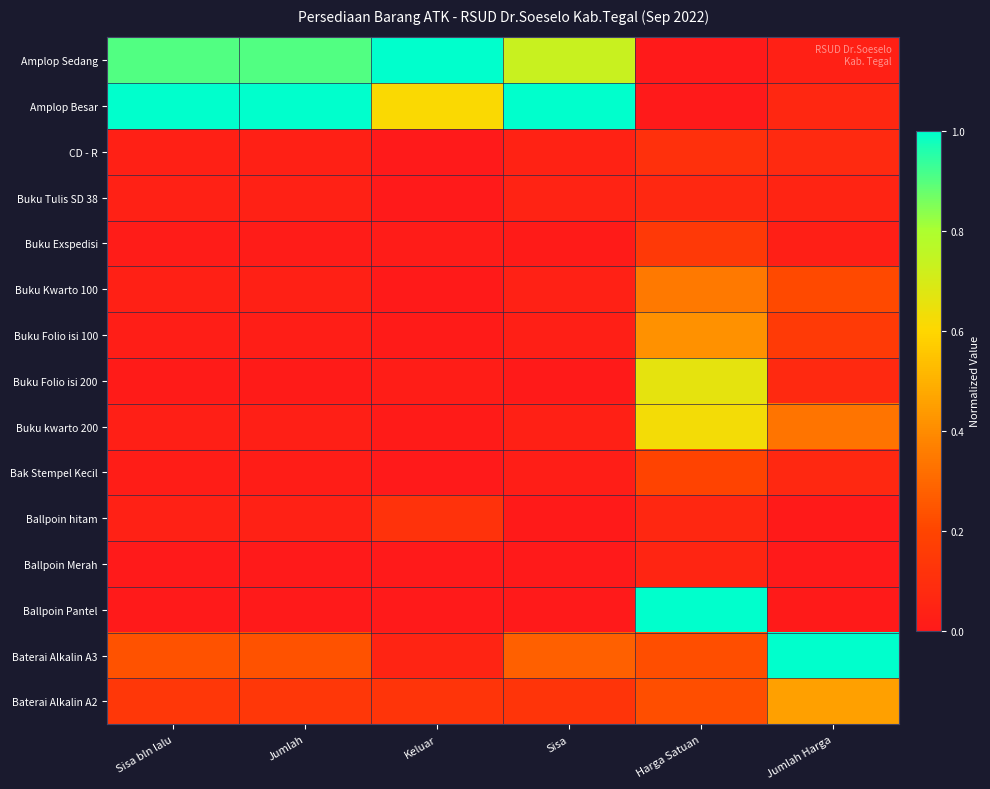

What is the spread (max minus min) of values at Sisa?

1.0